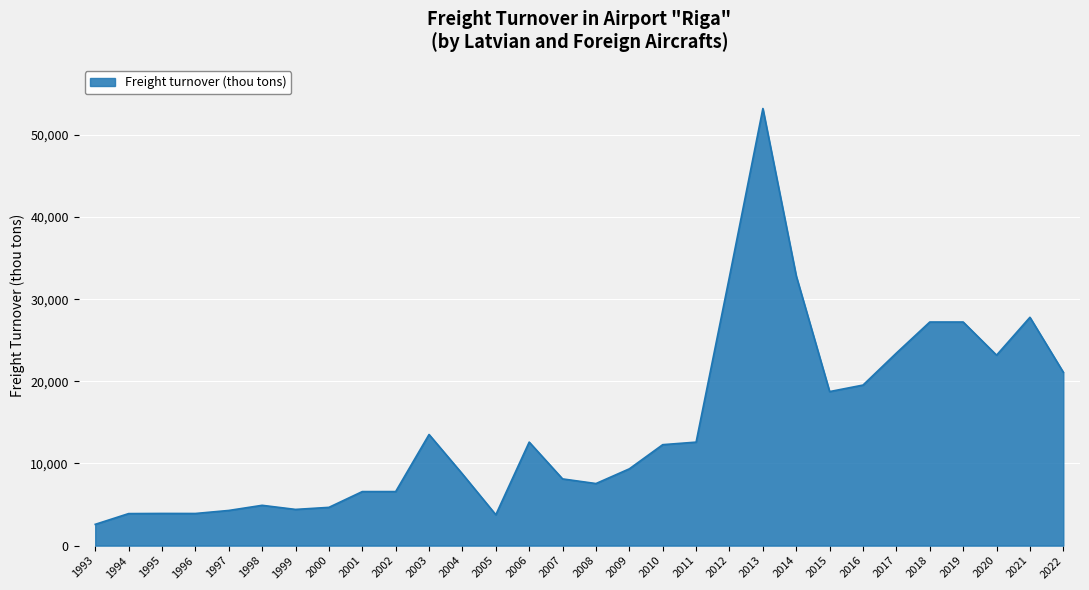

The chart shows a value of 38188 at 2017. True or false?

False